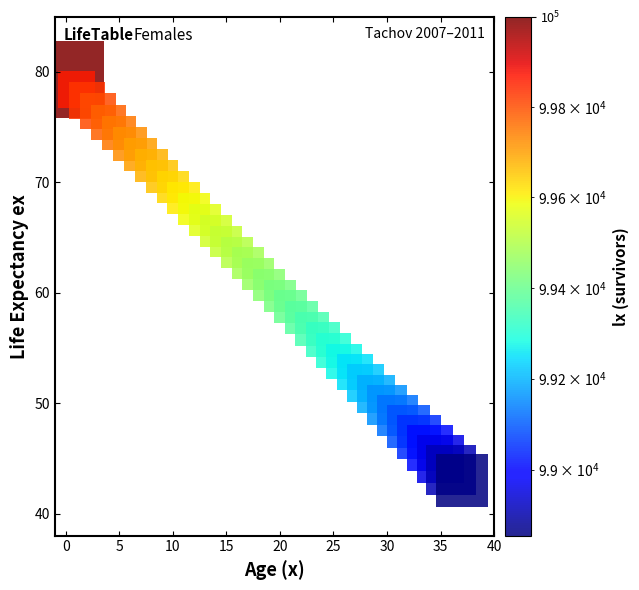

What is the range of Y values (max minus min)?

36.3